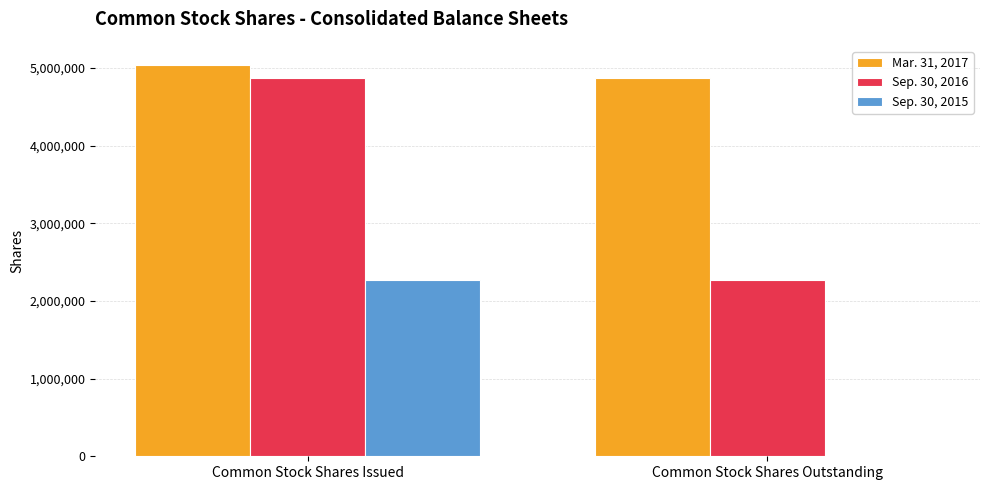

Which series has the largest total across all categories?

Mar. 31, 2017